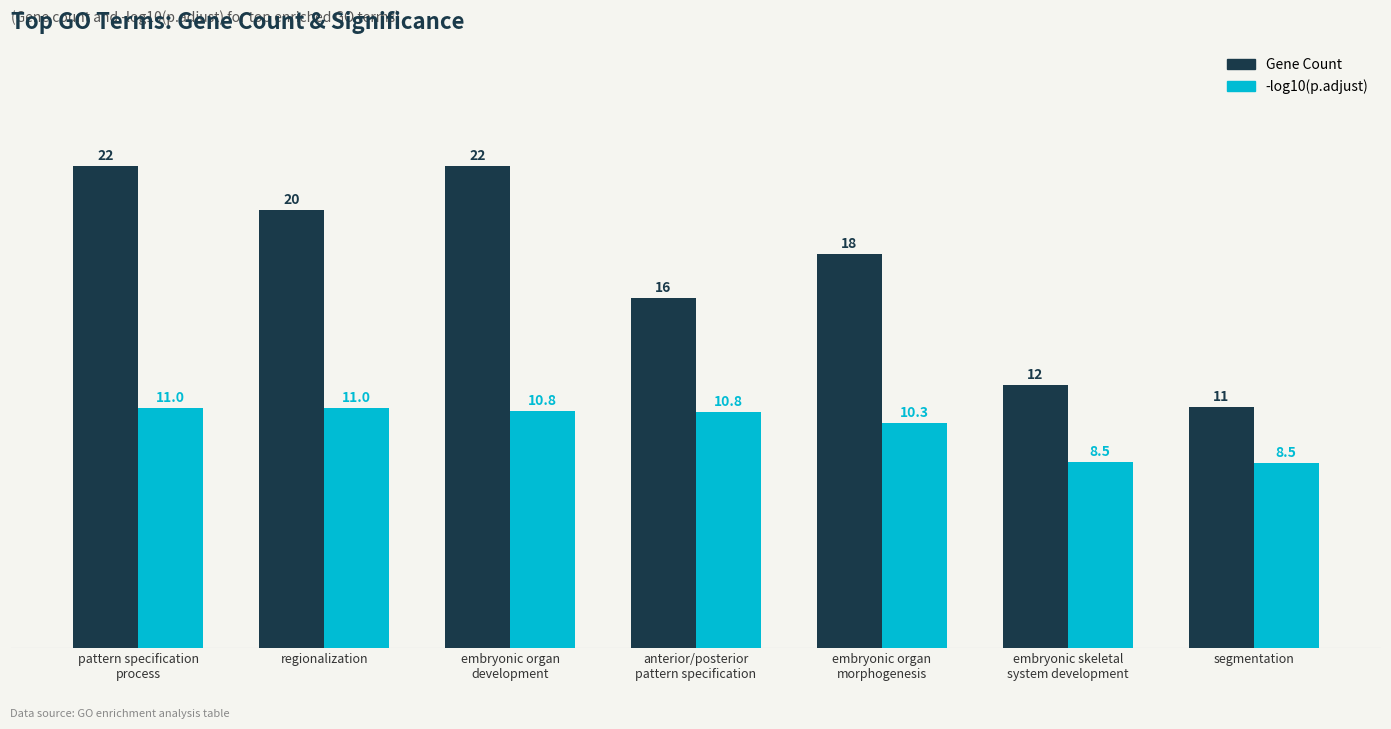

Does the chart contain stacked bars?

No